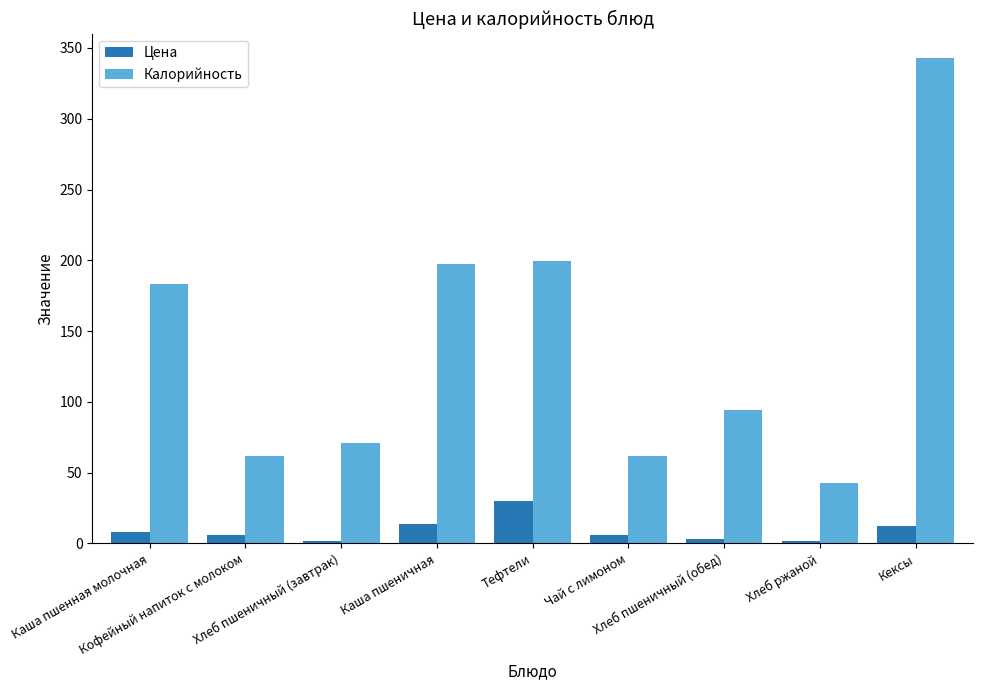

Which series has the largest range (max minus min)?

Калорийность